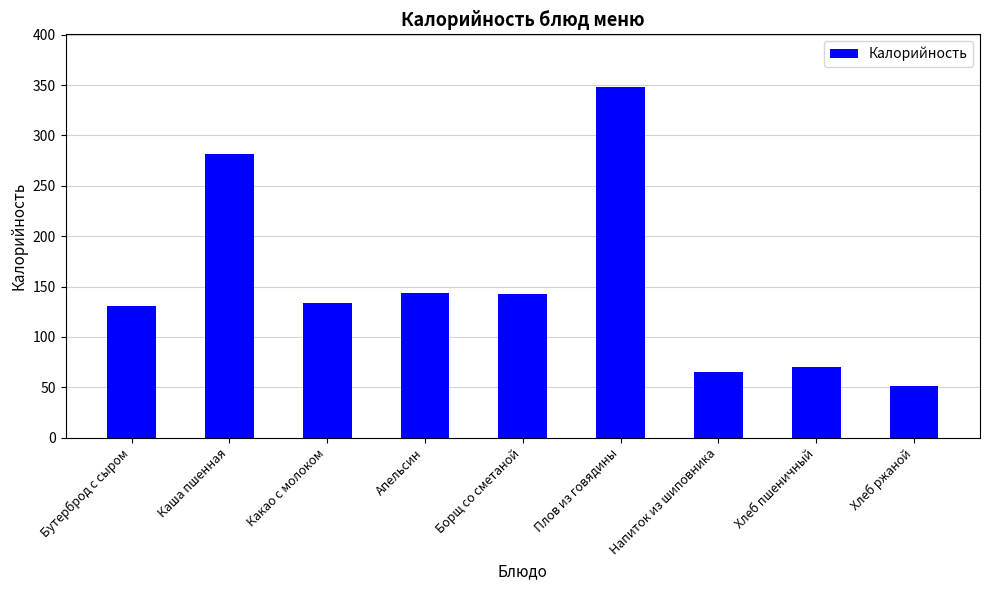

Count the number of data series in this chart.

1